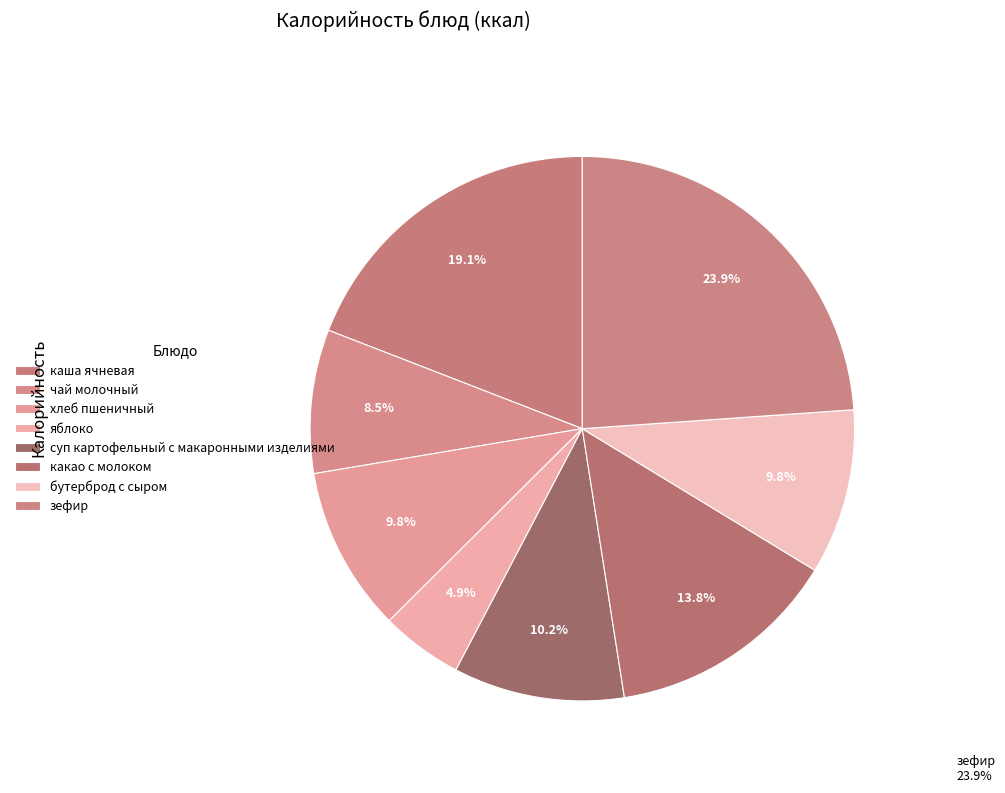

How many slices are in this pie chart?

8